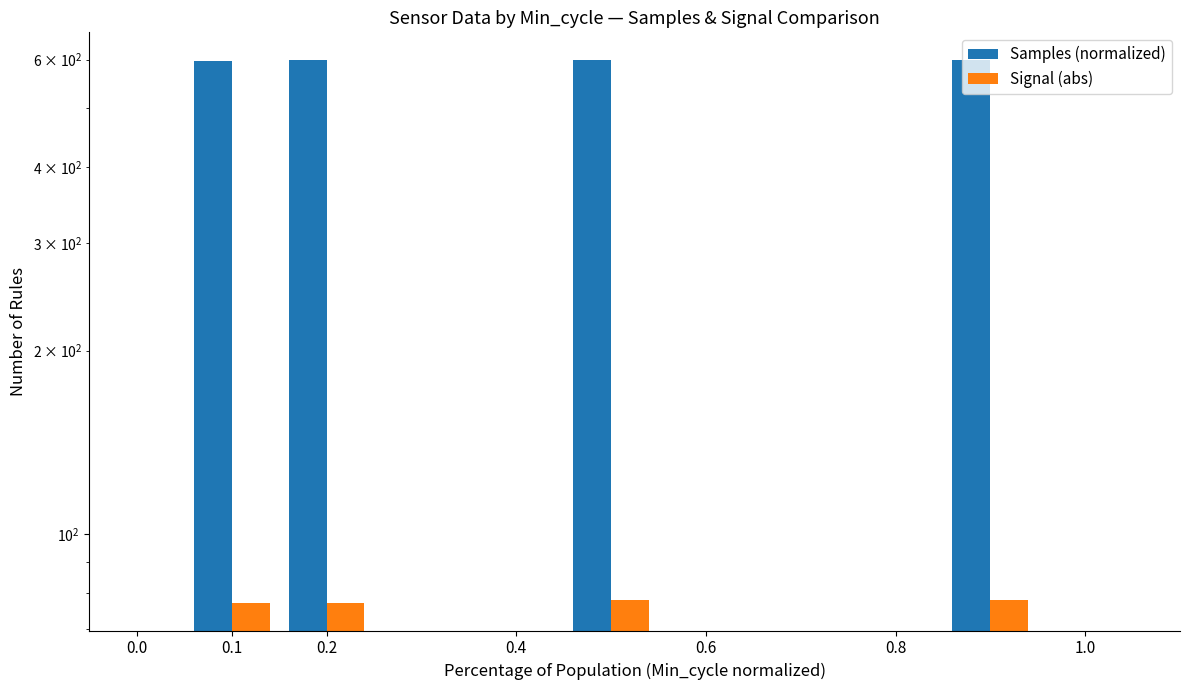

Which series has the largest range (max minus min)?

Samples (normalized)